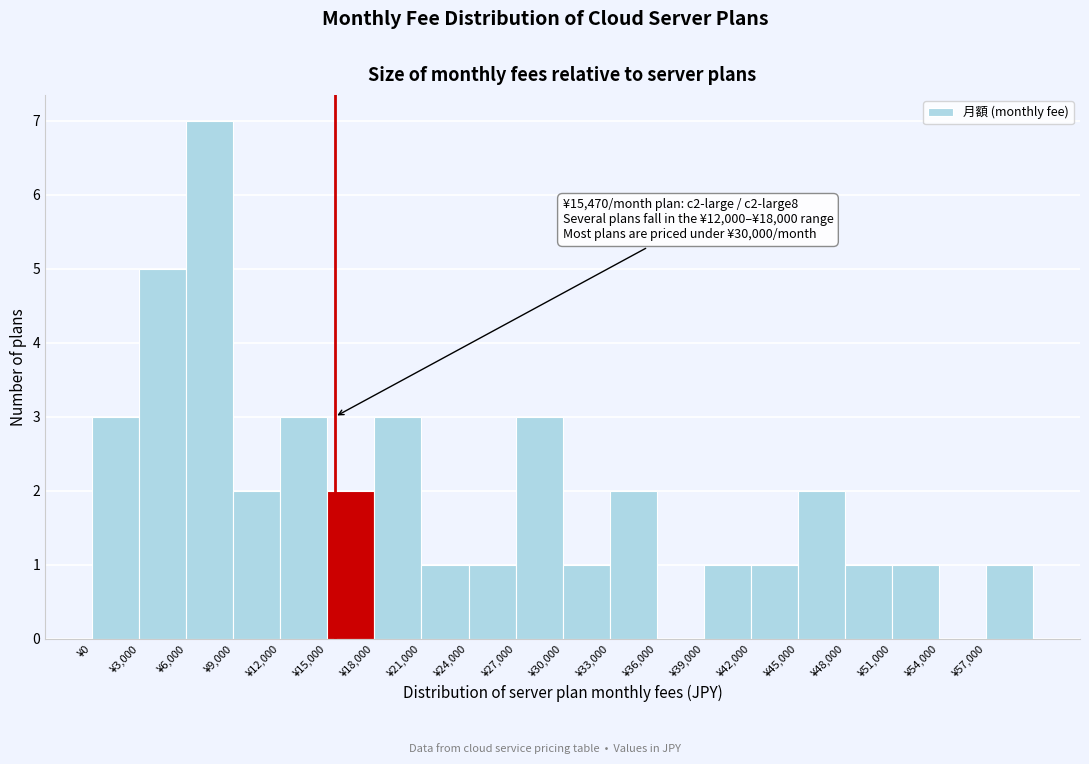

Which range on the x-axis has the tallest bar?

6000 to 9000